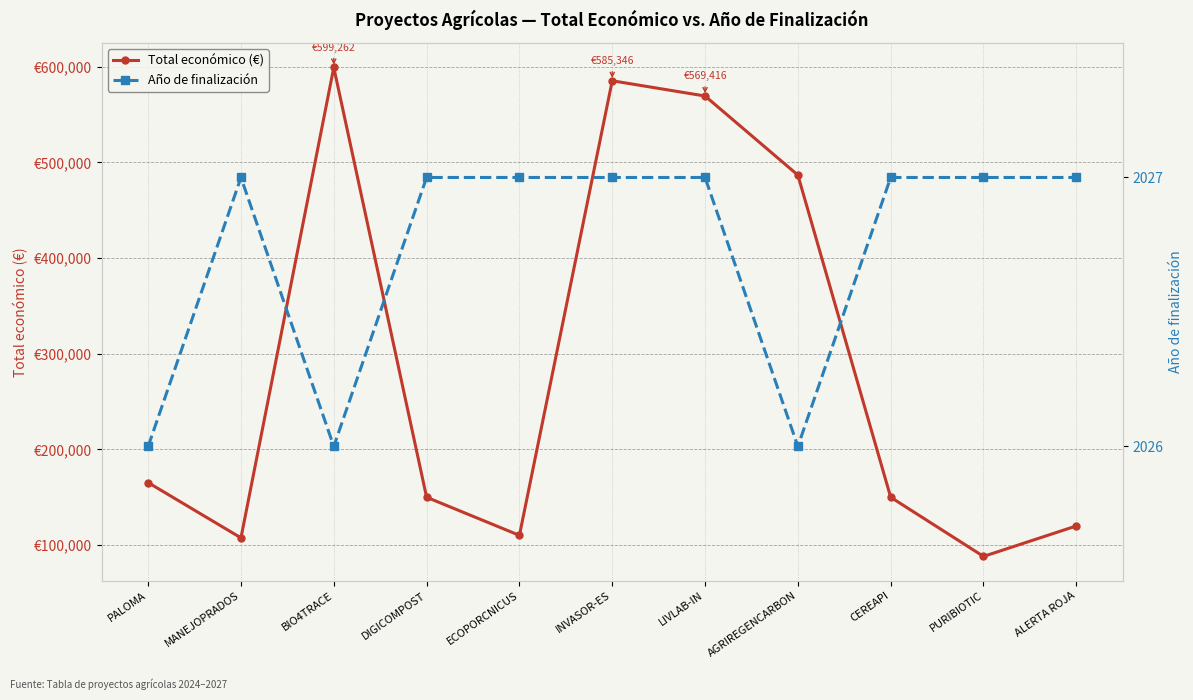

Where is the first local maximum for Año de finalización?

MANEJOPRADOS